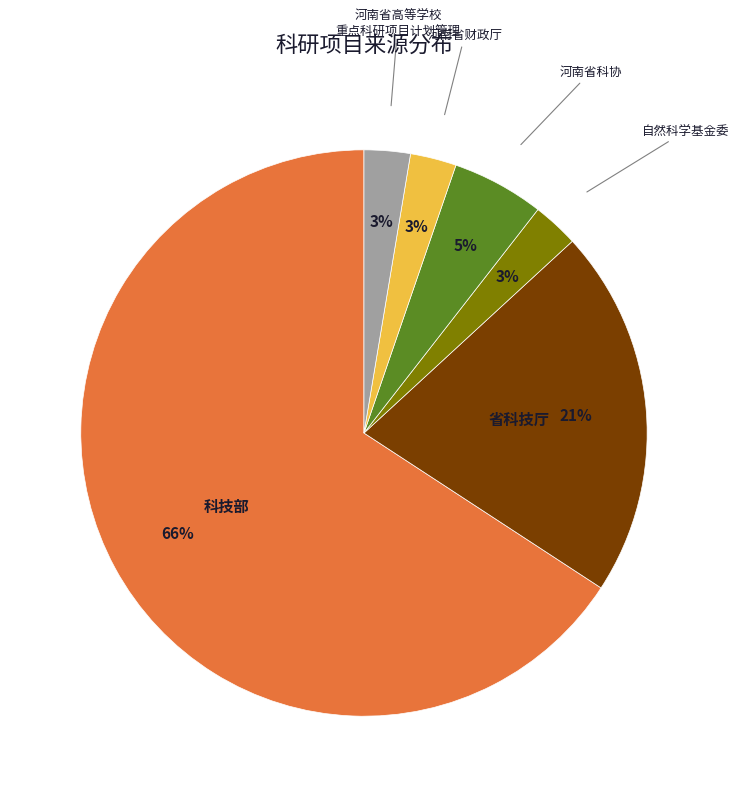

Is there any slice that represents more than half of the pie?

Yes